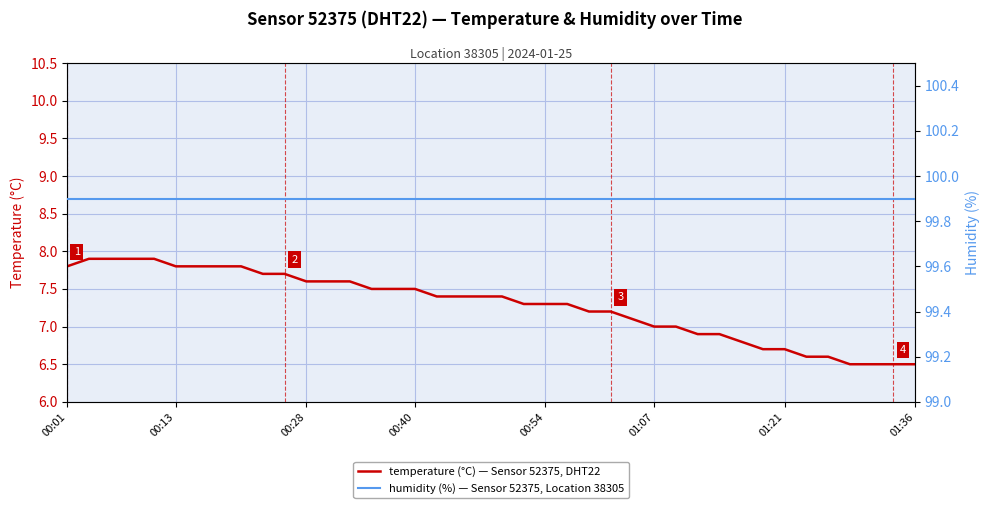

How many data points in temperature are less than 7?

11